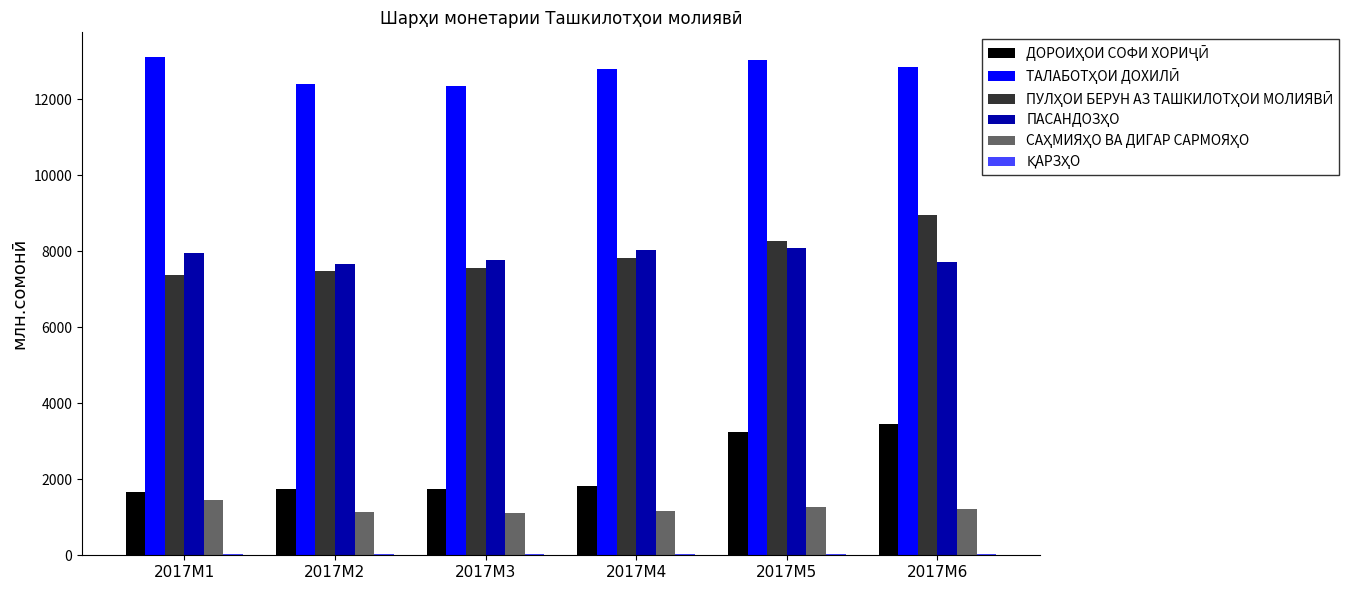

What is the maximum value shown in the chart?

13110.3